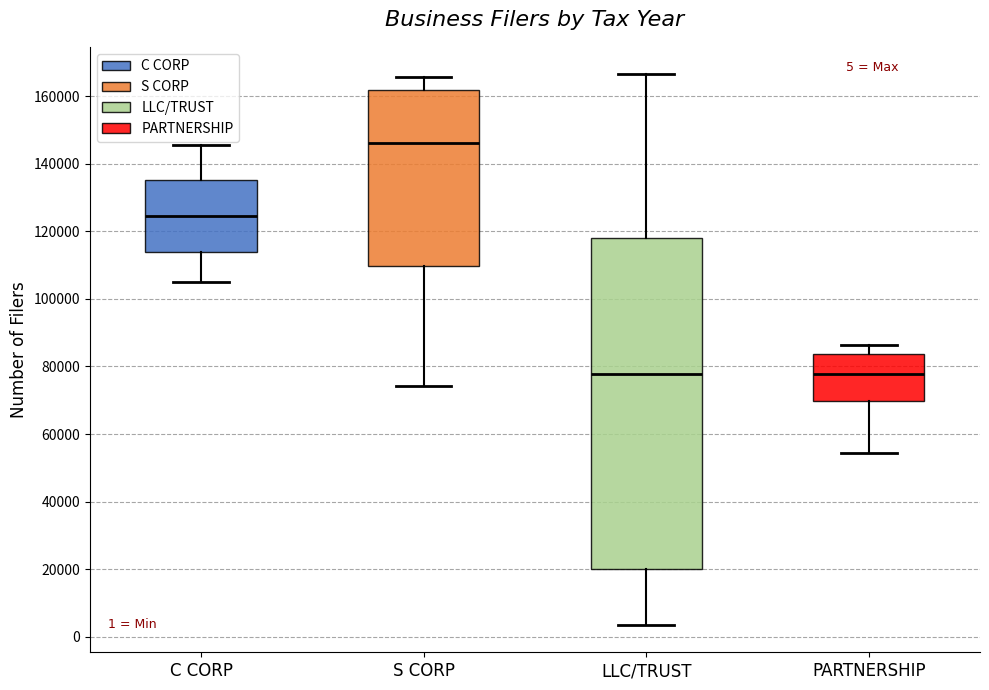

Which box's median line is the highest?

S CORP